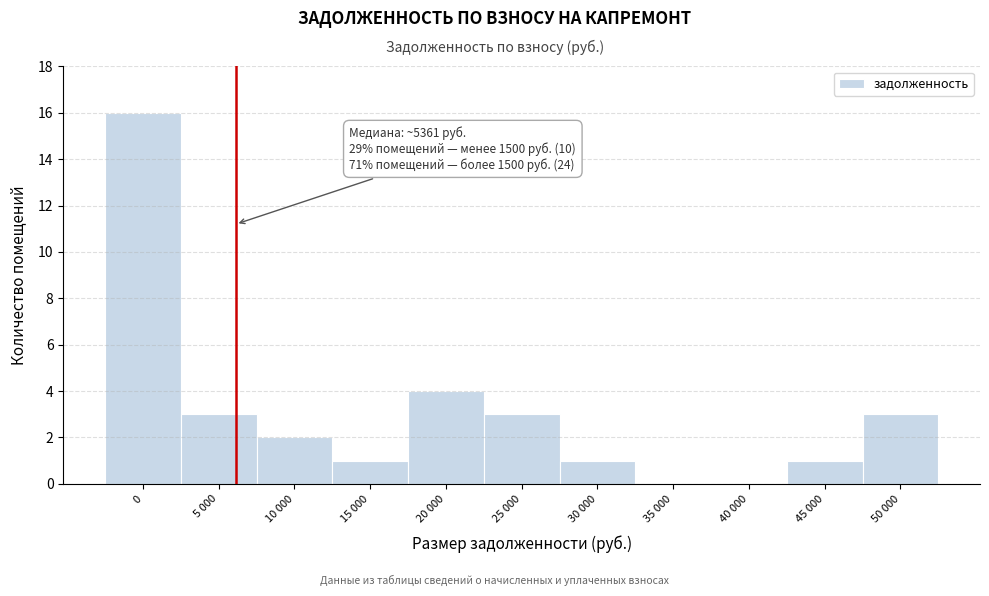

Reading right to left, extract all data points from this chart.

50 000=3	45 000=1	40 000=0	35 000=0	30 000=1	25 000=3	20 000=4	15 000=1	10 000=2	5 000=3	0=16